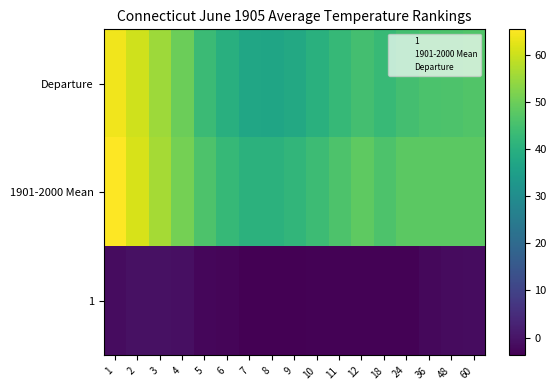

At how many categories does at least one series exceed 45?

12